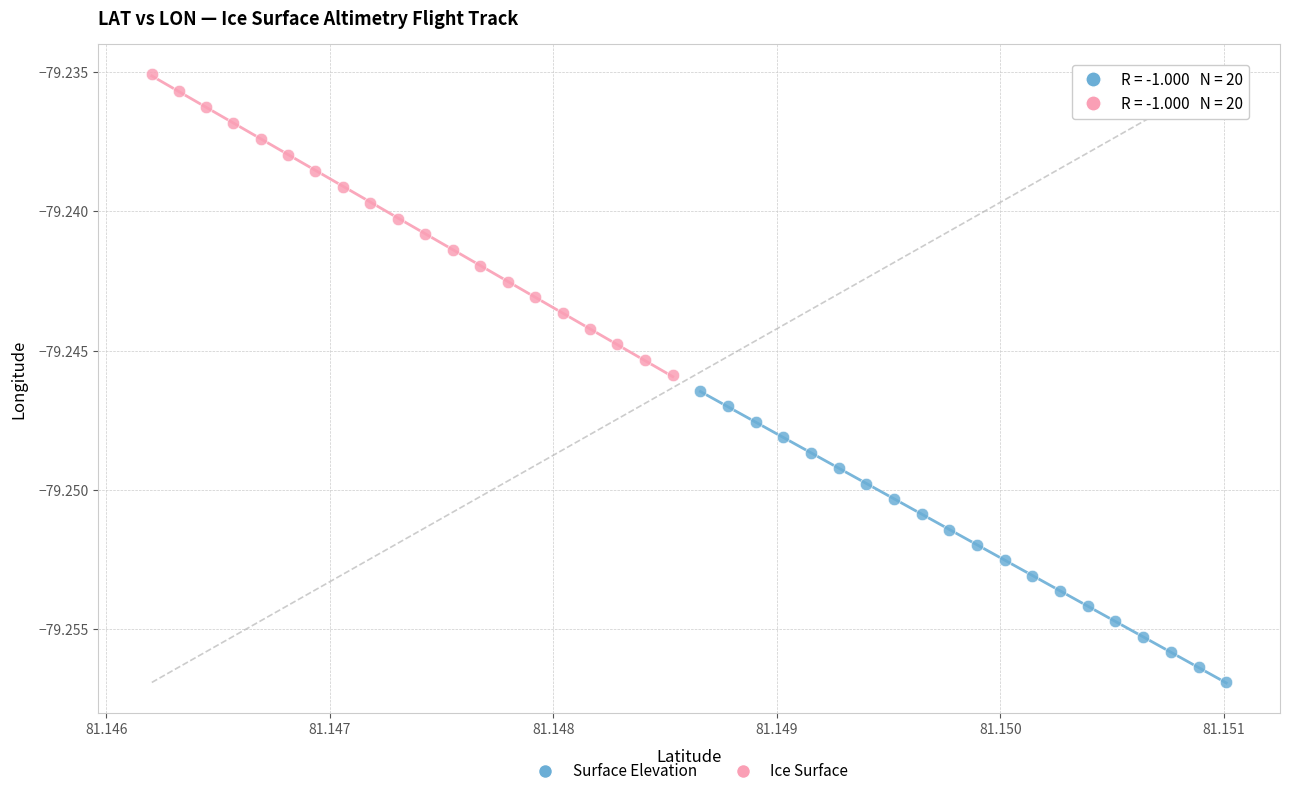

Which series reaches the maximum Y coordinate?

Ice Surface